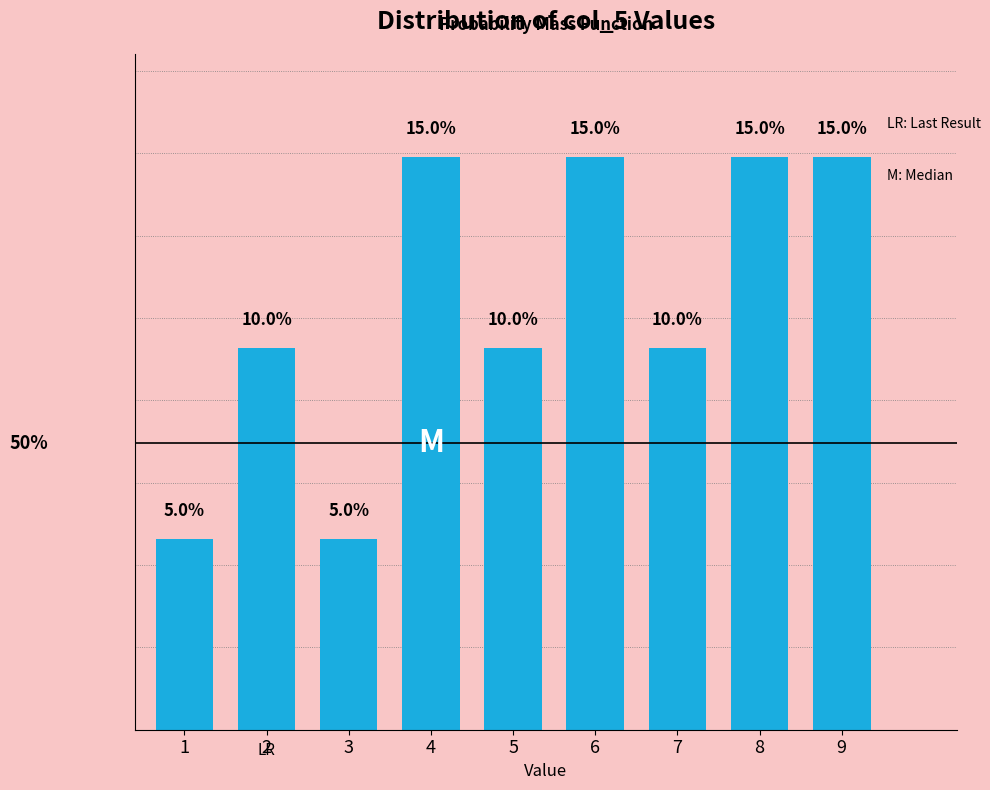

Are the bars horizontal?

No